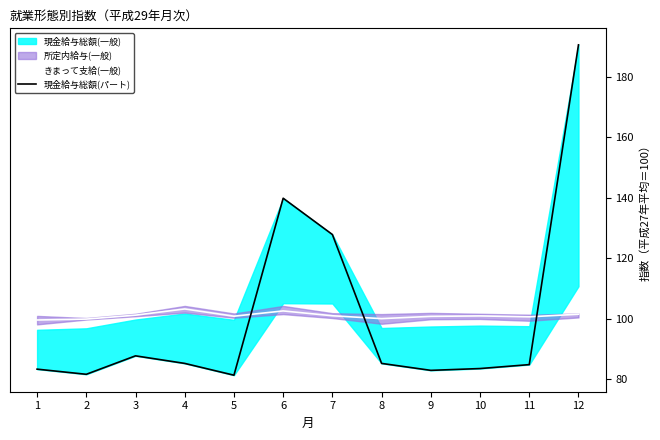

True or false: きまって支給(一般) has a value of 31.4 at 4.

False